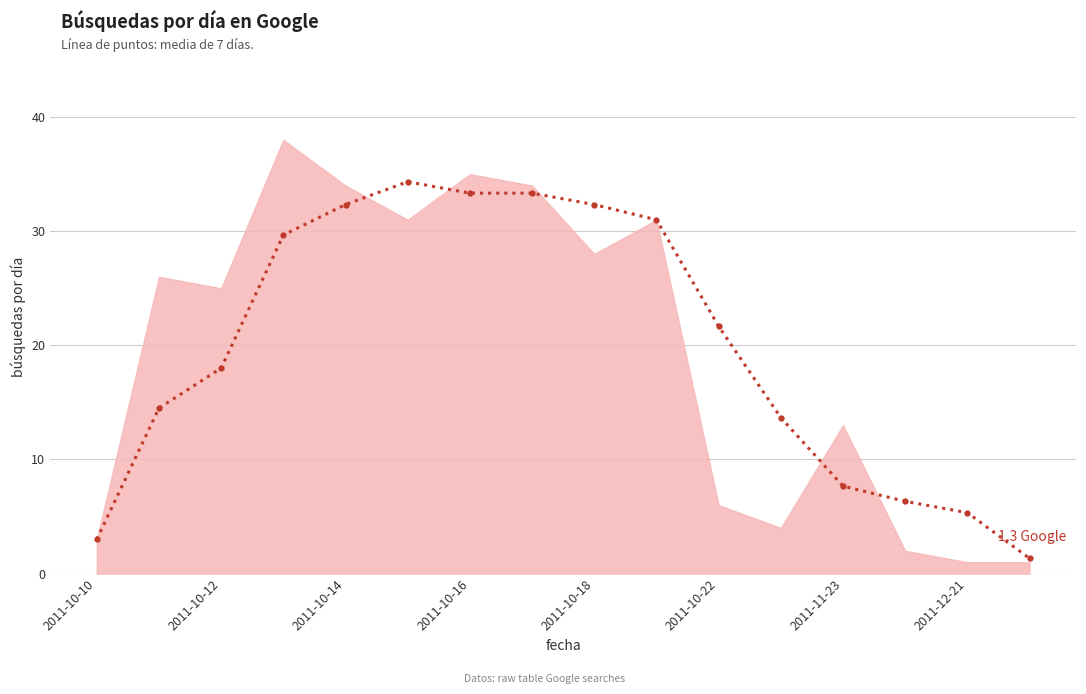

How many lines are shown in the chart?

1